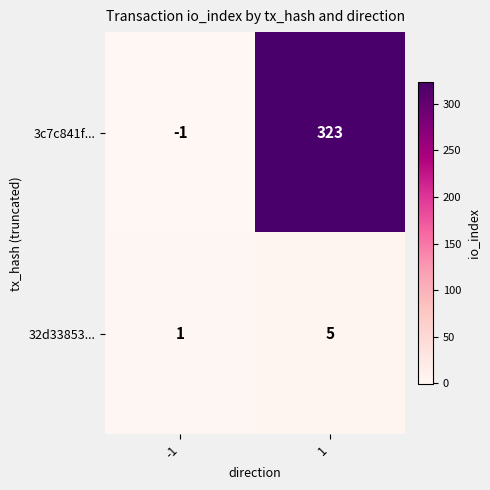

Which series has the largest total across all categories?

3c7c841f...